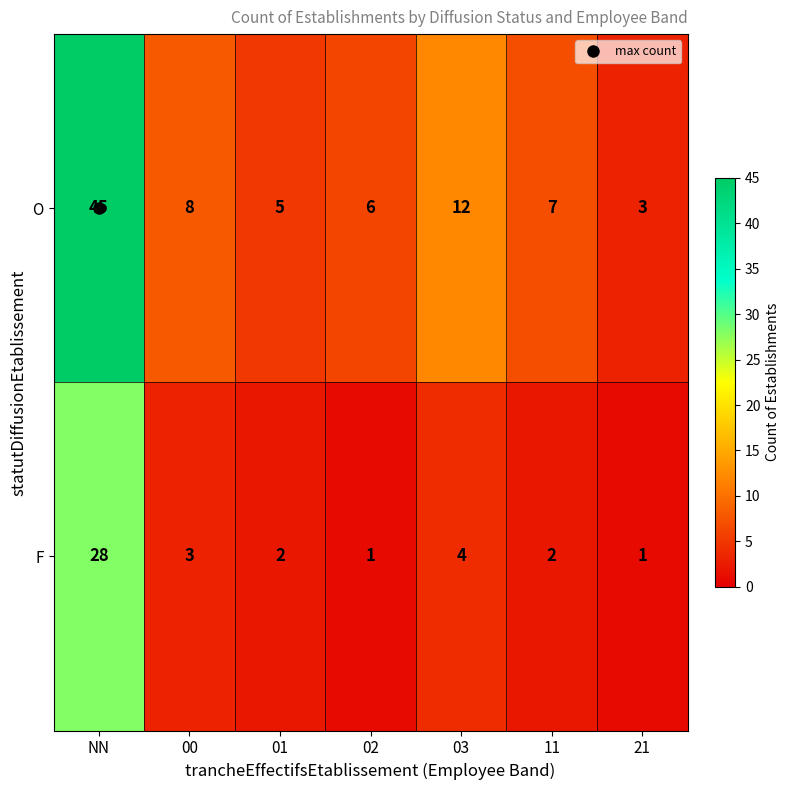

Which series has the largest total across all categories?

O